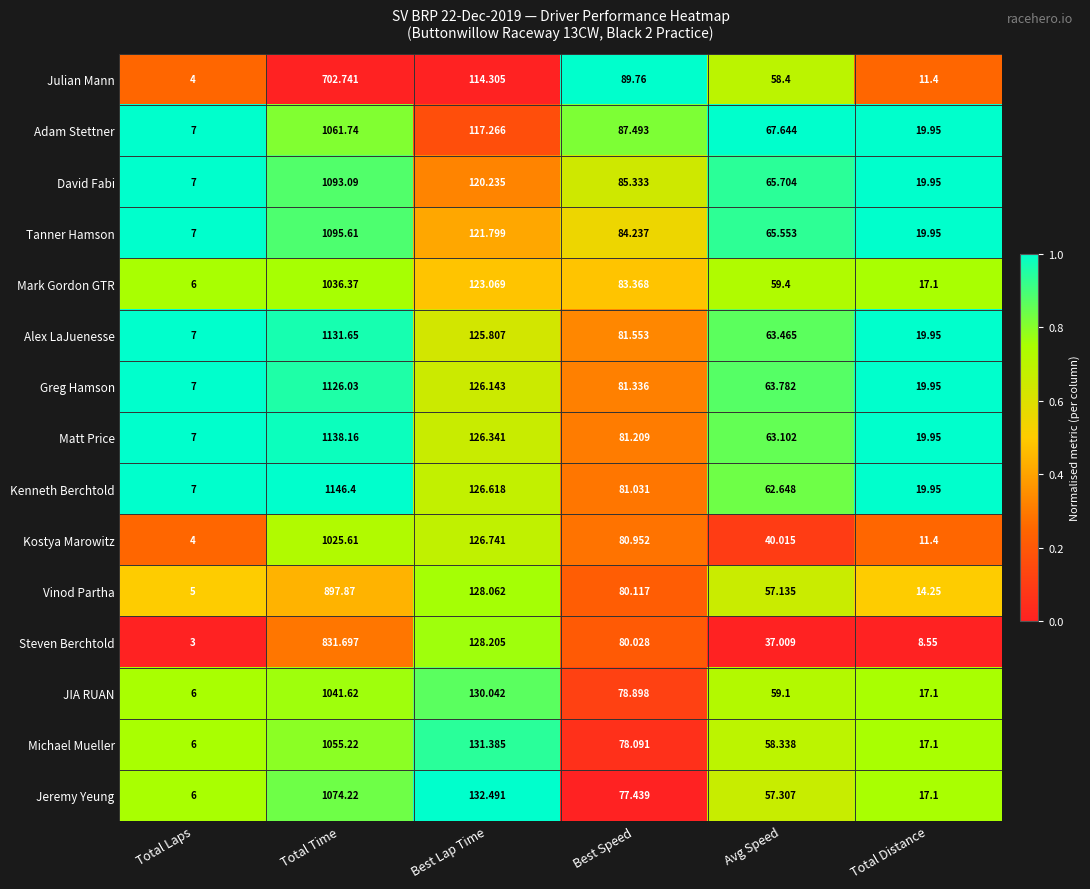

Is the value of Tanner Hamson at Avg Speed greater than the value of JIA RUAN at Avg Speed?

Yes